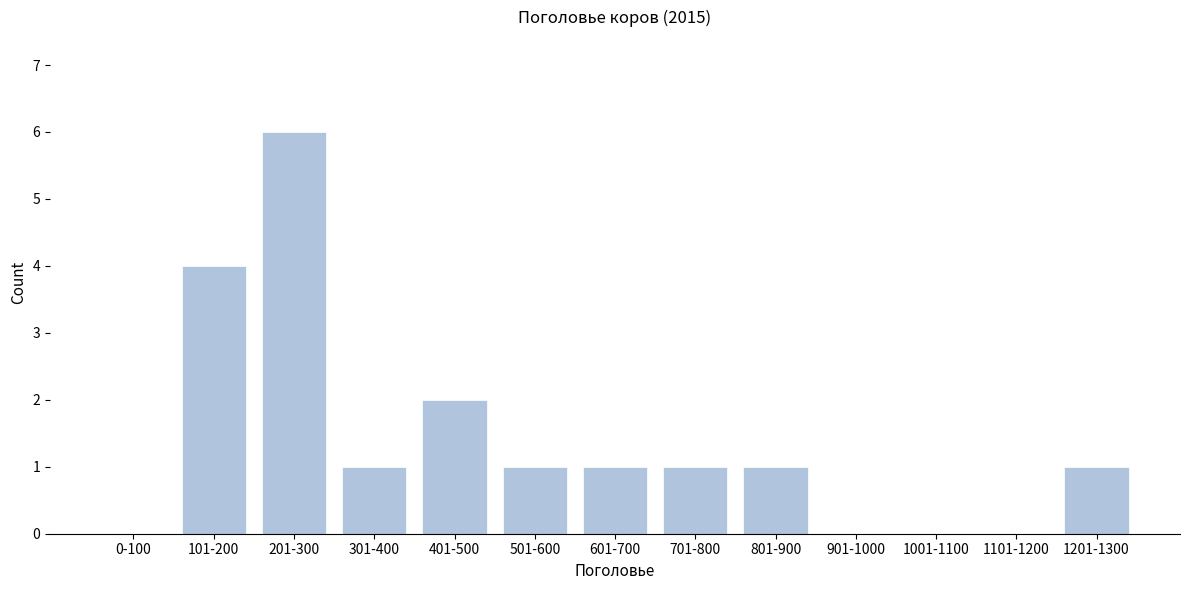

Reading left to right, what are all the values shown in this chart?

0-100=0	101-200=4	201-300=6	301-400=1	401-500=2	501-600=1	601-700=1	701-800=1	801-900=1	901-1000=0	1001-1100=0	1101-1200=0	1201-1300=1